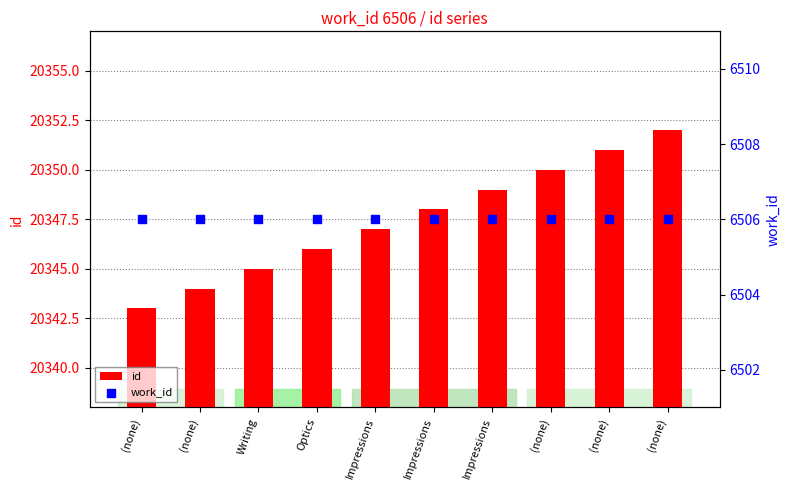

Is the value of work_id at (none) greater than the value of id at Impressions?

No